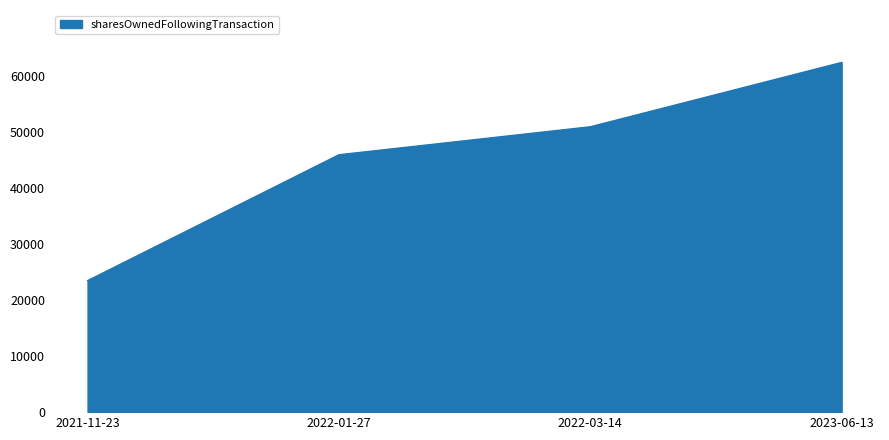

List the labels in order of value, smallest first.

2021-11-23, 2022-01-27, 2022-03-14, 2023-06-13